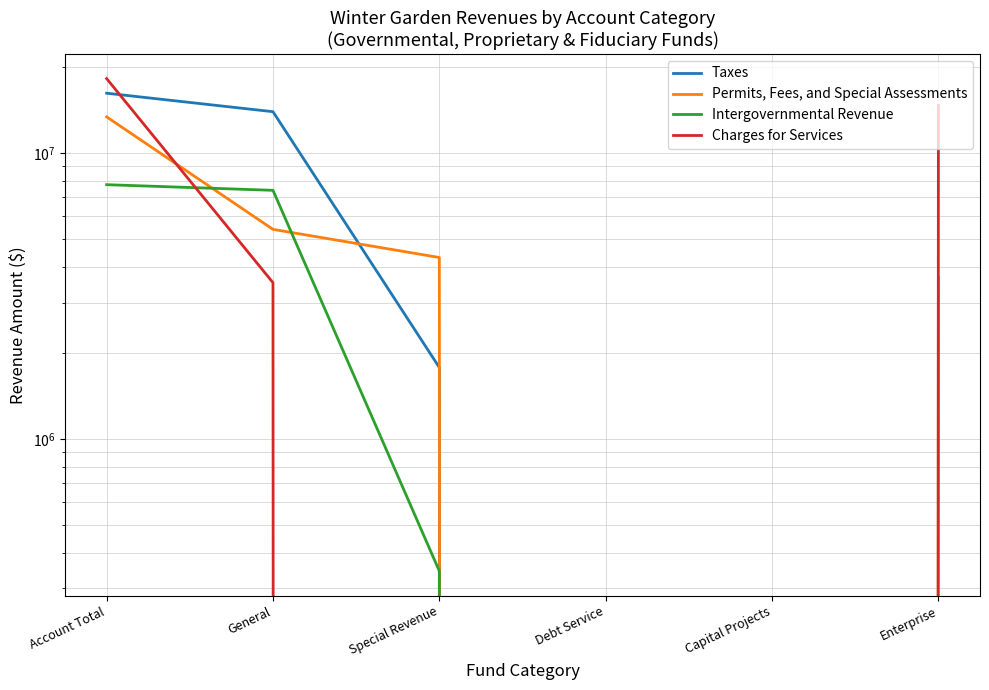

True or false: Charges for Services and Taxes intersect in this chart.

True